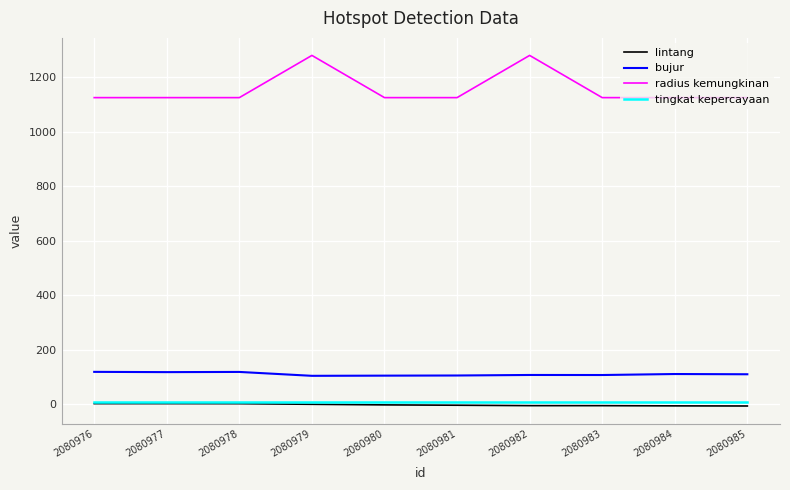

True or false: bujur and tingkat kepercayaan cross at least once.

False